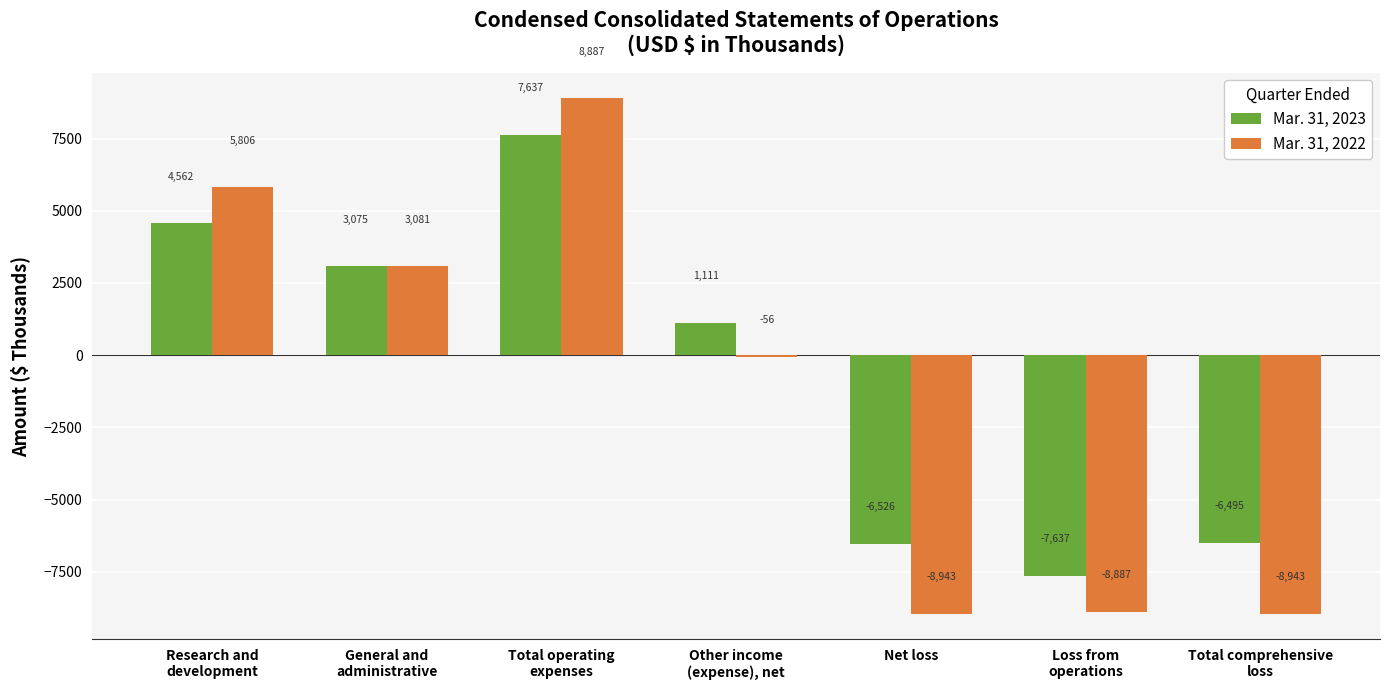

Read the Mar. 31, 2022 value at Total comprehensive
loss, to the nearest 10.

-8940